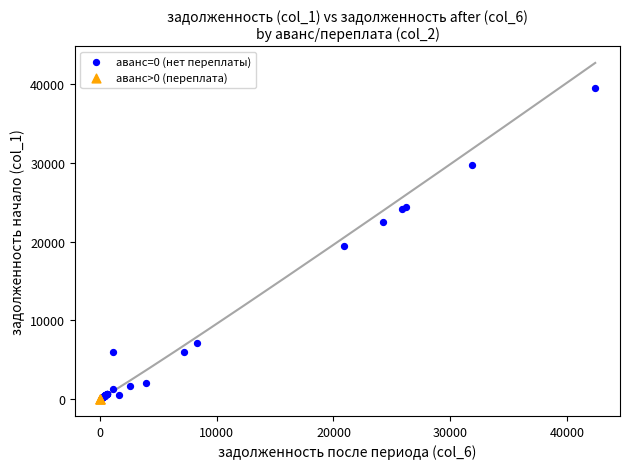

What are all the series names shown in the legend?

аванс=0 (нет переплаты), аванс>0 (переплата)